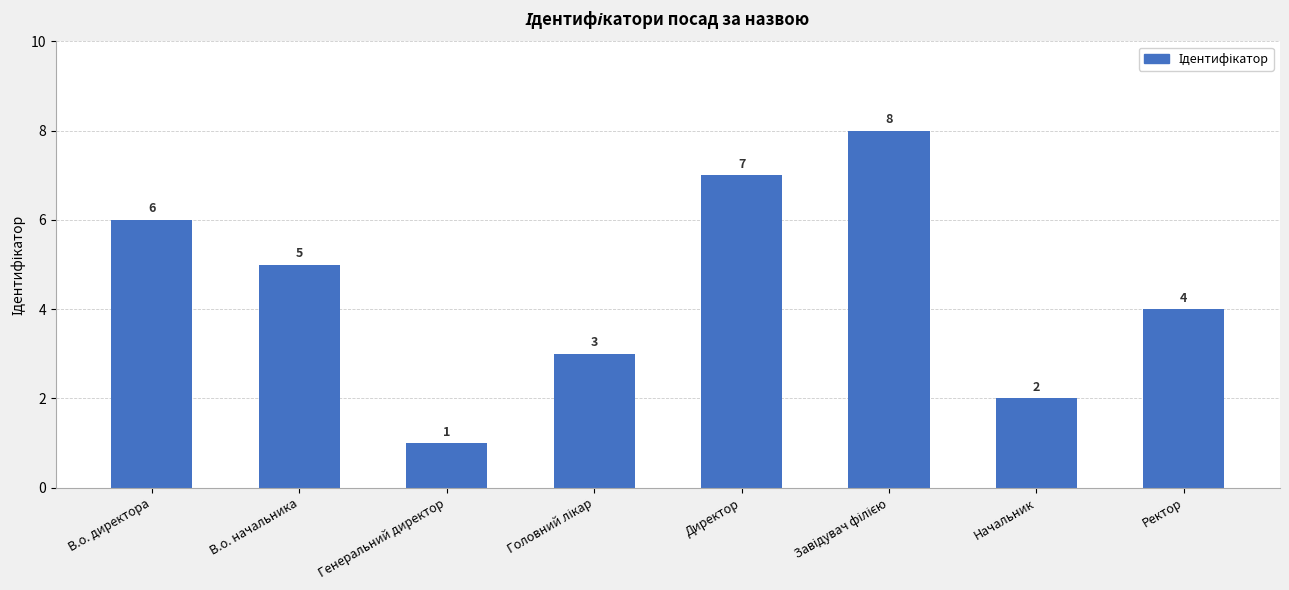

Between Директор and Генеральний директор, which is larger?

Директор